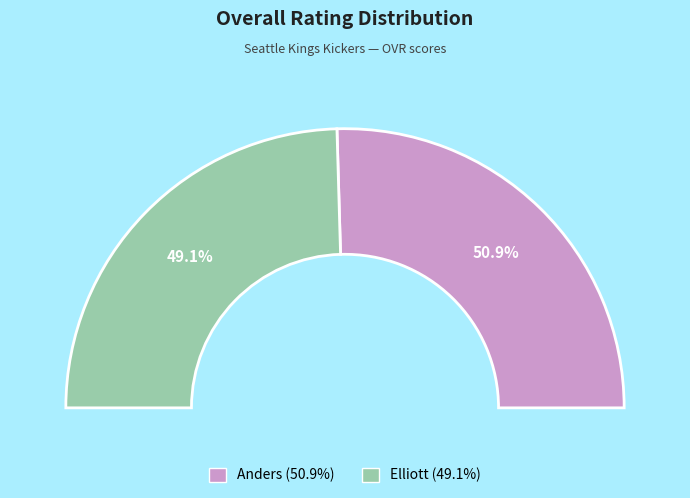

To the nearest percent, what is the combined percentage of Anders and Elliott?

100%